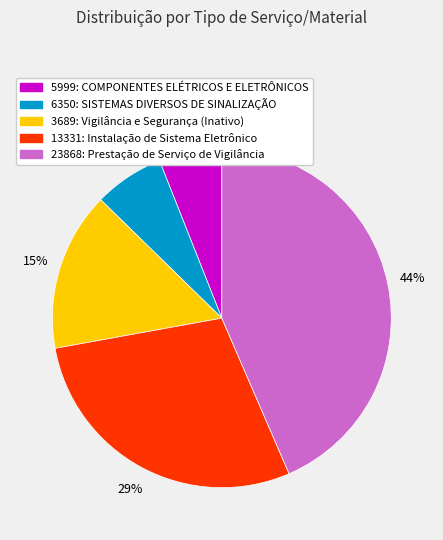

What is the smallest slice in the pie chart?

5999: COMPONENTES ELÉTRICOS E ELETRÔNICOS